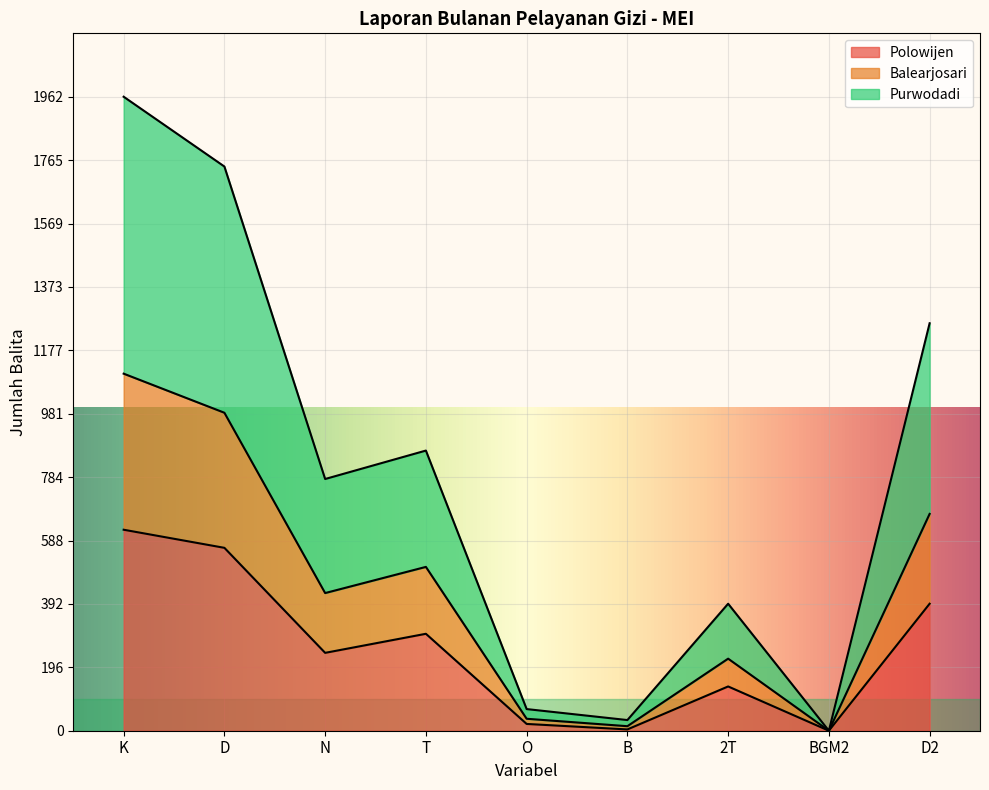

Reading left to right, extract all data points from this chart.

Polowijen: K=622	D=566	N=241	T=300	O=21	B=4	2T=137	BGM2=0	D2=393
Balearjosari: K=1105	D=984	N=426	T=507	O=37	B=14	2T=223	BGM2=0	D2=671
Purwodadi: K=1962	D=1746	N=779	T=867	O=67	B=33	2T=393	BGM2=0	D2=1261